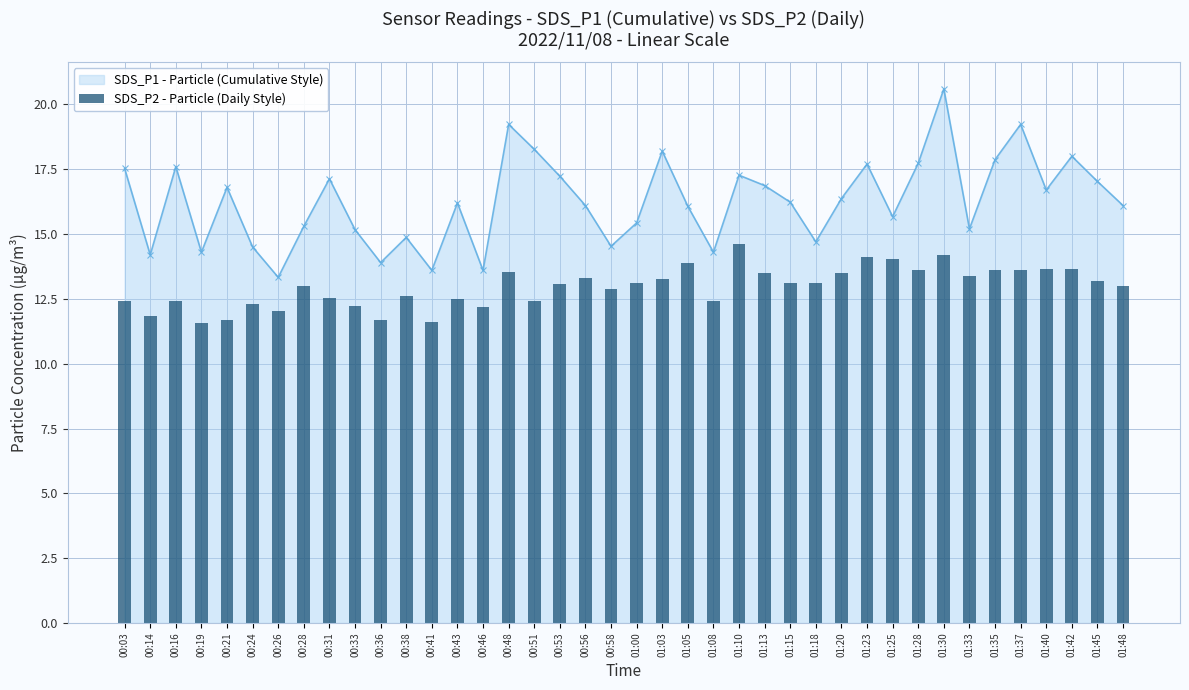

List the labels in order of value, smallest first.

00:19, 00:41, 00:21, 00:36, 00:14, 00:26, 00:46, 00:33, 00:24, 00:51, 01:08, 00:03, 00:16, 00:43, 00:31, 00:38, 00:58, 00:28, 01:48, 00:53, 01:00, 01:15, 01:18, 01:45, 01:03, 00:56, 01:33, 01:13, 01:20, 00:48, 01:28, 01:35, 01:37, 01:40, 01:42, 01:05, 01:25, 01:23, 01:30, 01:10